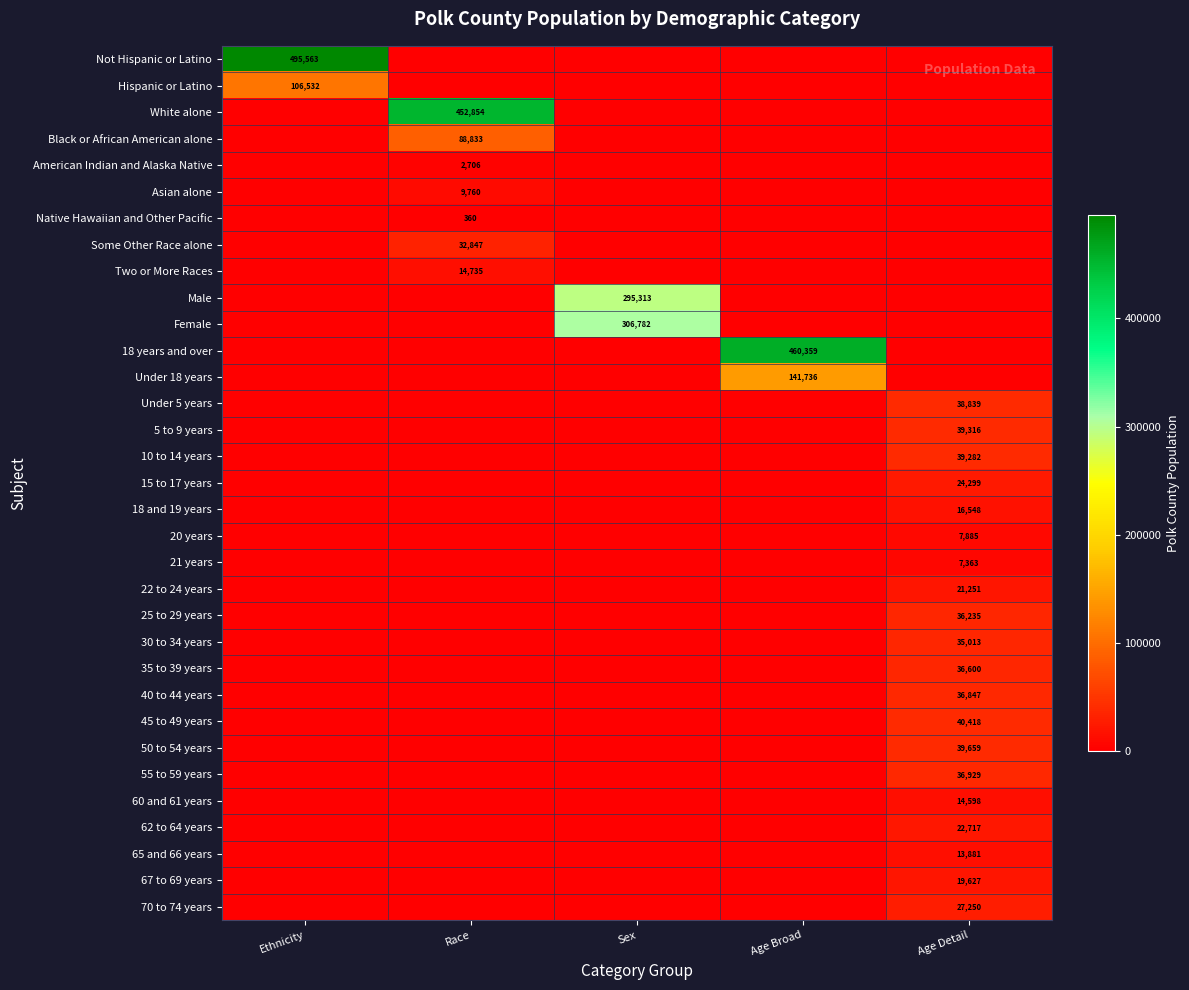

How many values in Under 5 years are above zero?

1